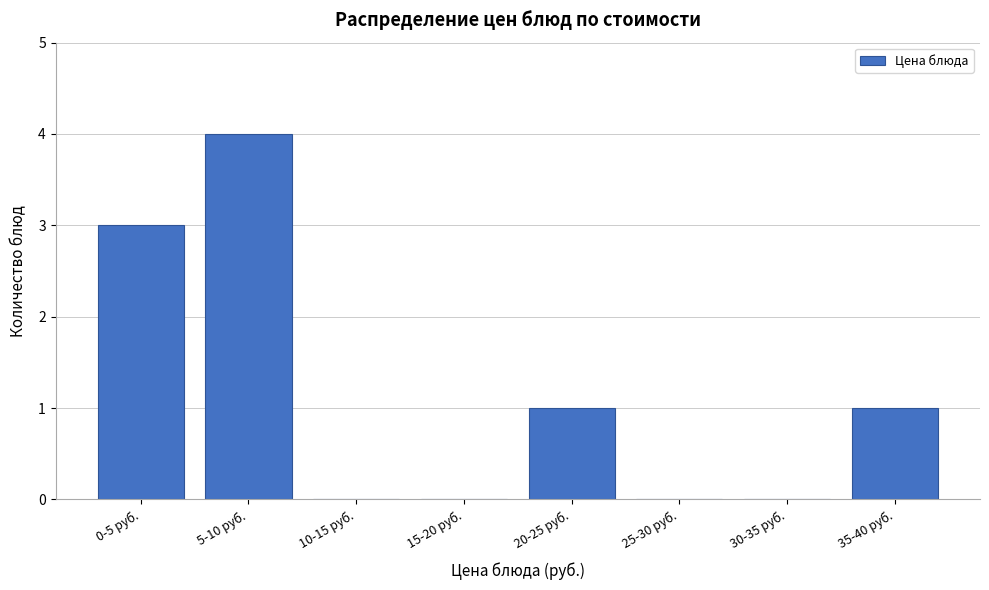

Reading left to right, extract all data points from this chart.

0-5 руб.=3	5-10 руб.=4	10-15 руб.=0	15-20 руб.=0	20-25 руб.=1	25-30 руб.=0	30-35 руб.=0	35-40 руб.=1